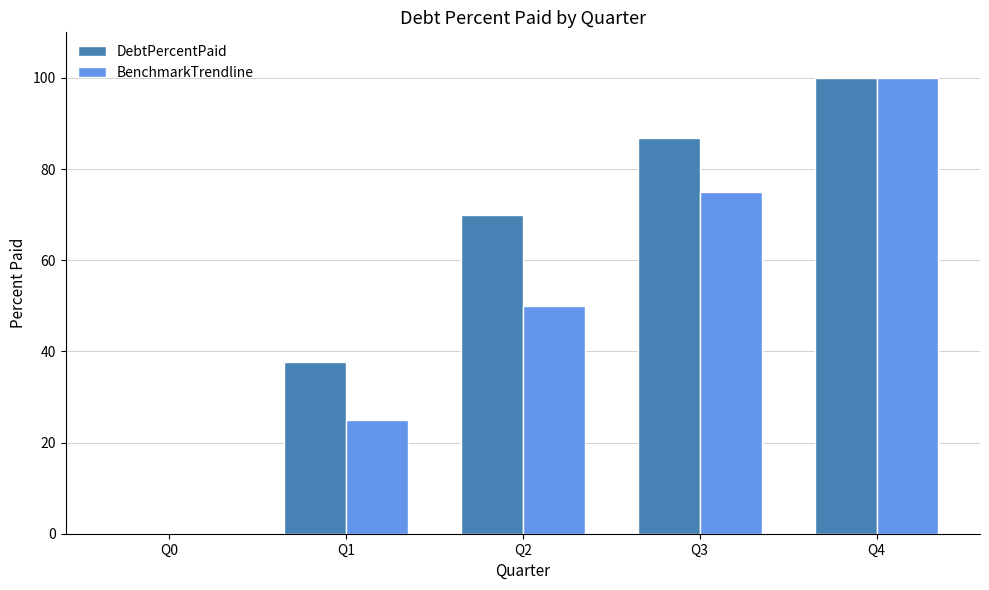

What is the sum of all BenchmarkTrendline values?

250.0